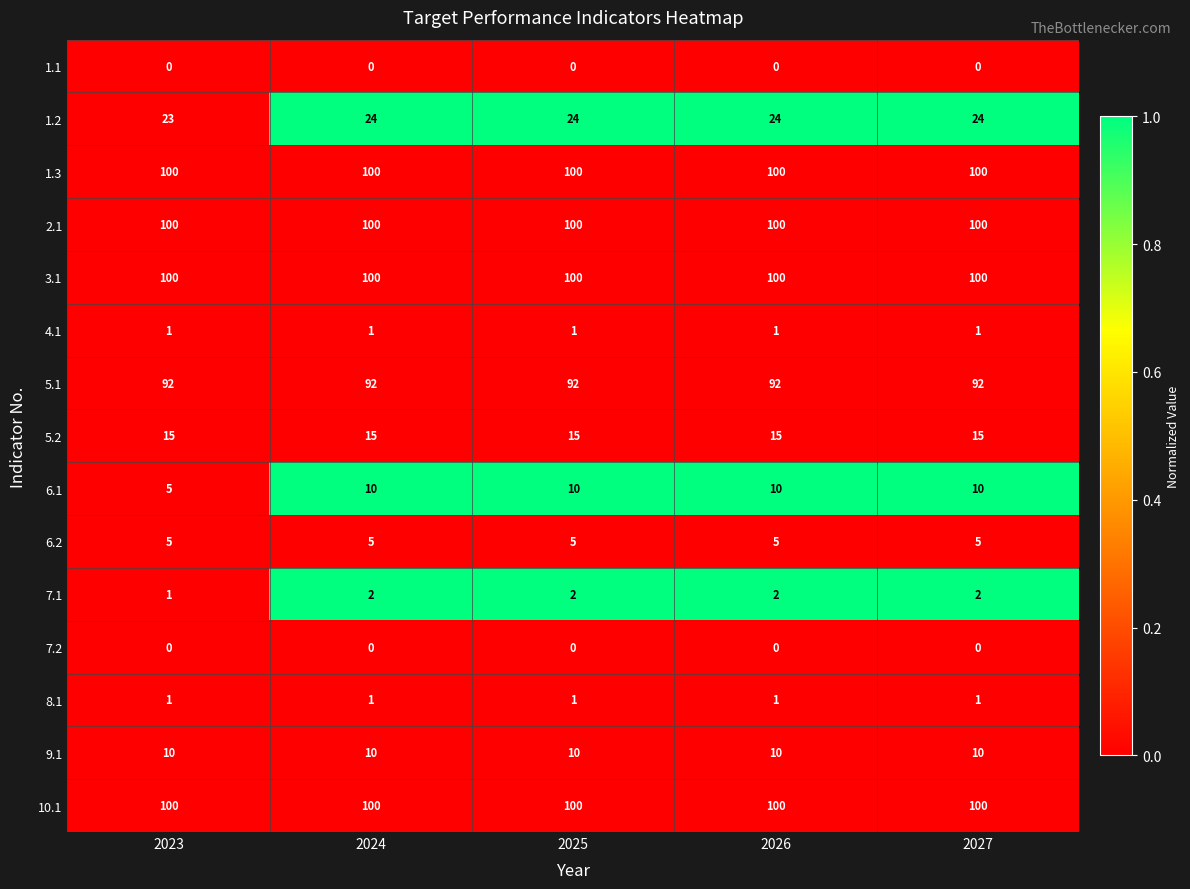

How many distinct data groups are displayed?

15